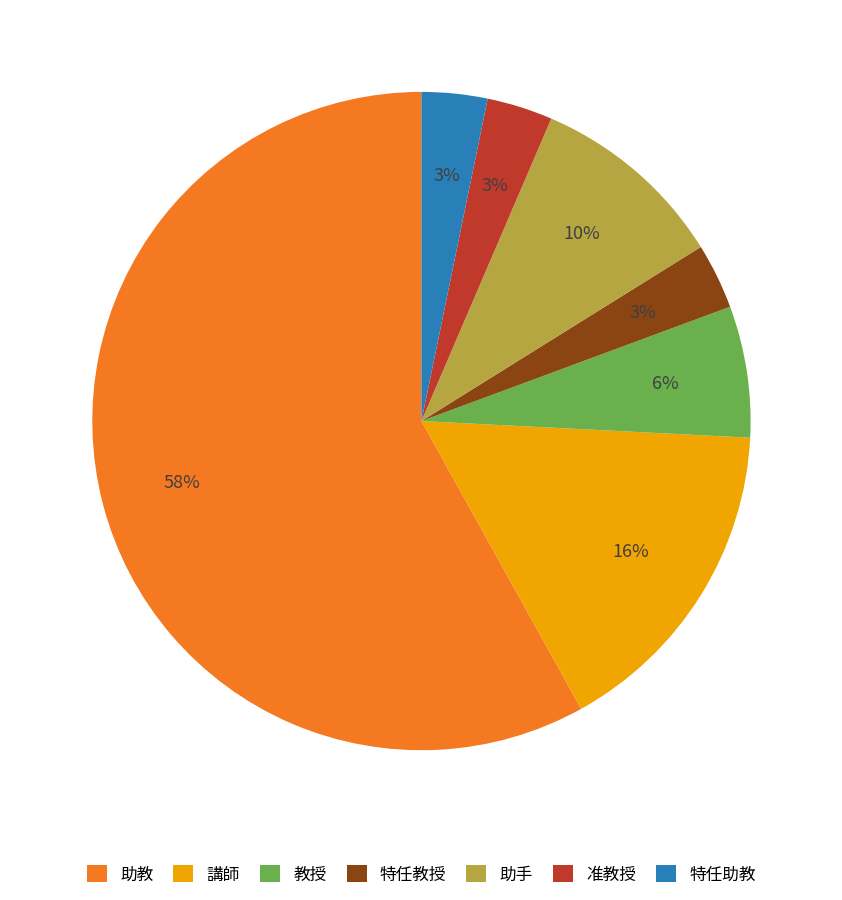

How many segments does this pie chart have?

7